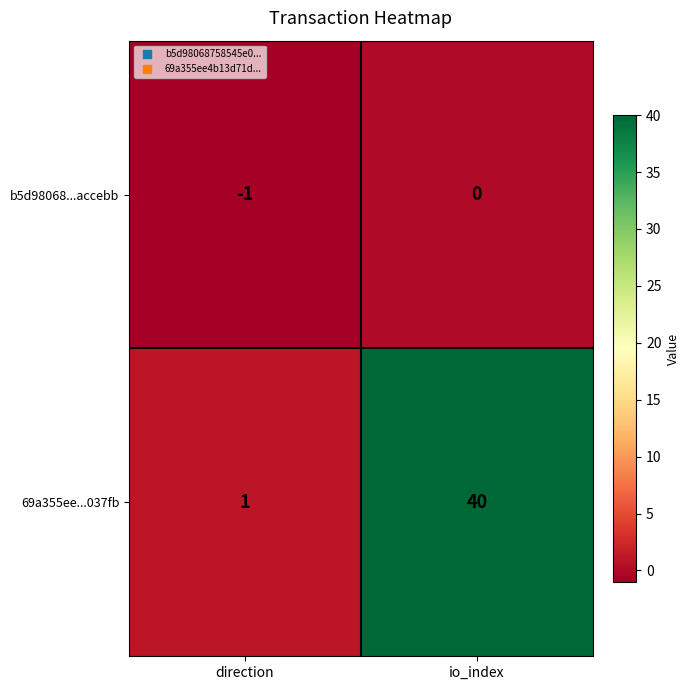

At io_index, list the series in order from smallest to largest.

b5d98068...accebb, 69a355ee...037fb